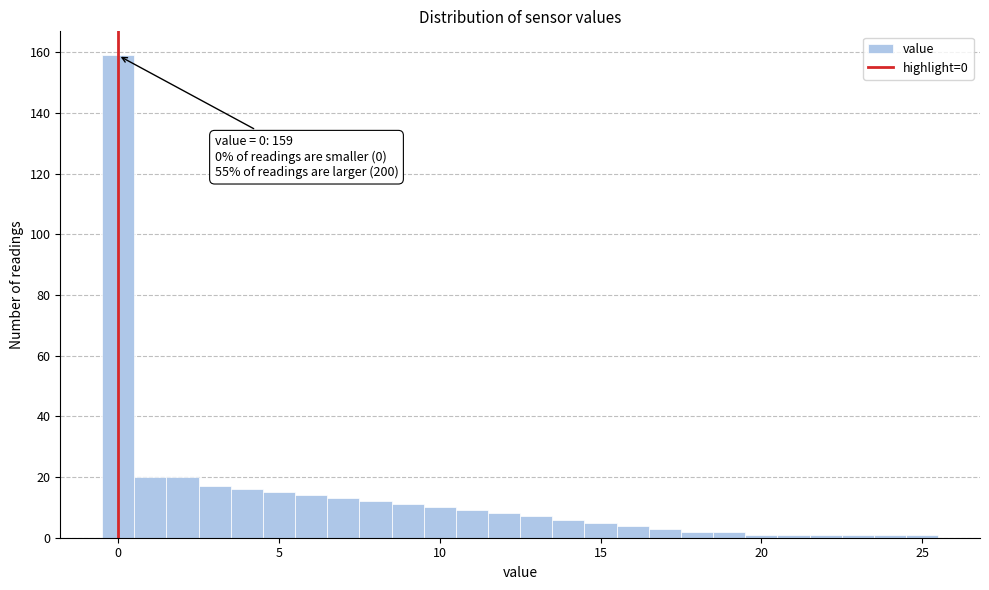

Read against the x-axis, roughly where is the centre of the tallest bar?

0.0